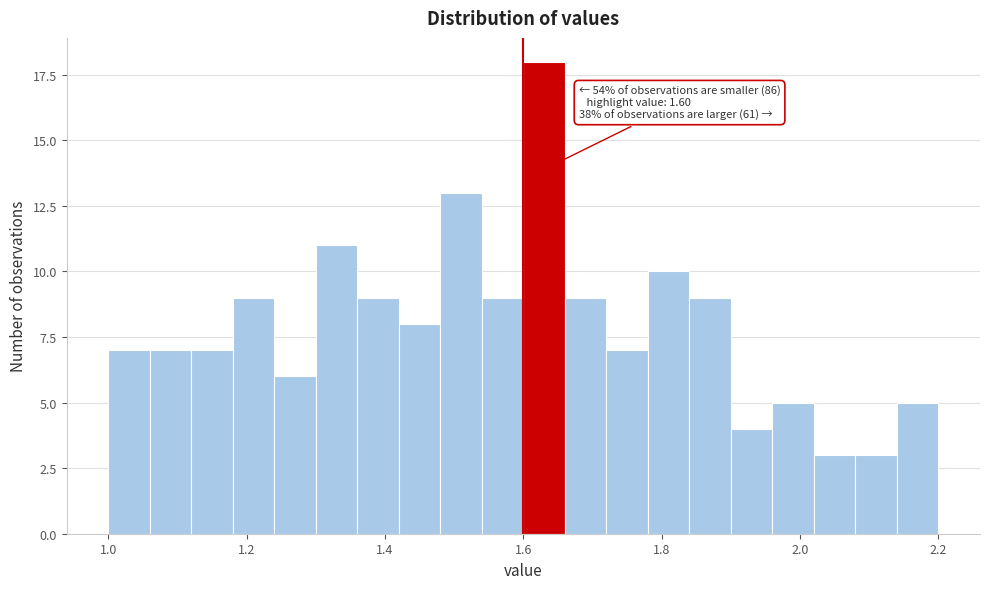

Read against the x-axis, roughly where is the centre of the tallest bar?

1.64